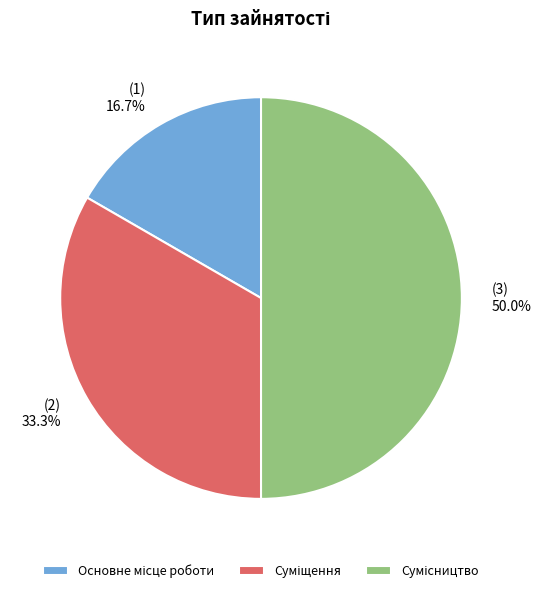

The Сумісництво slice represents 61% of the pie. True or false?

False